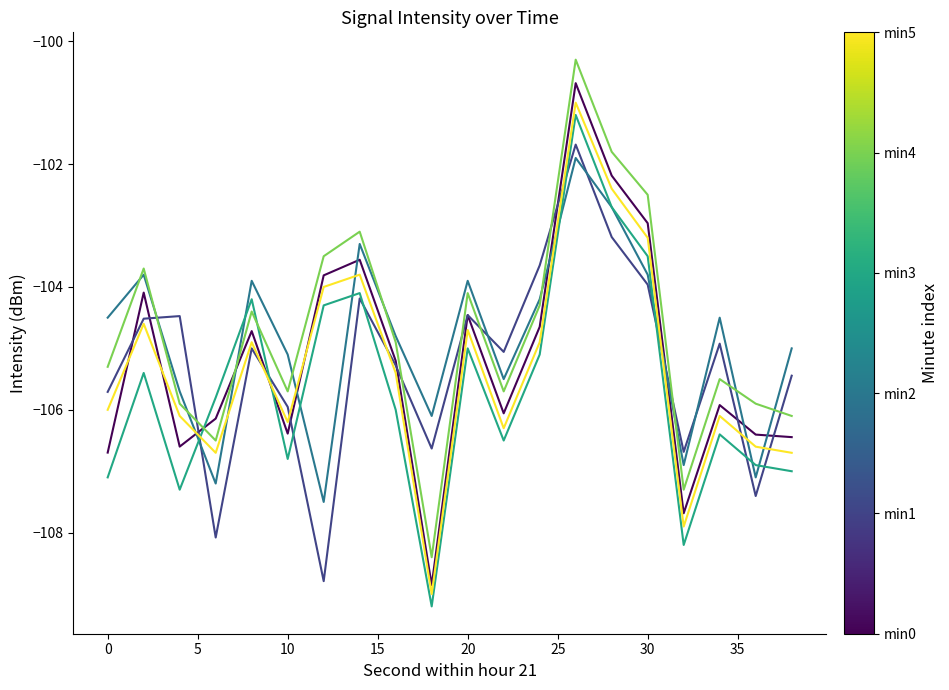

What is the greatest value displayed?

-100.3